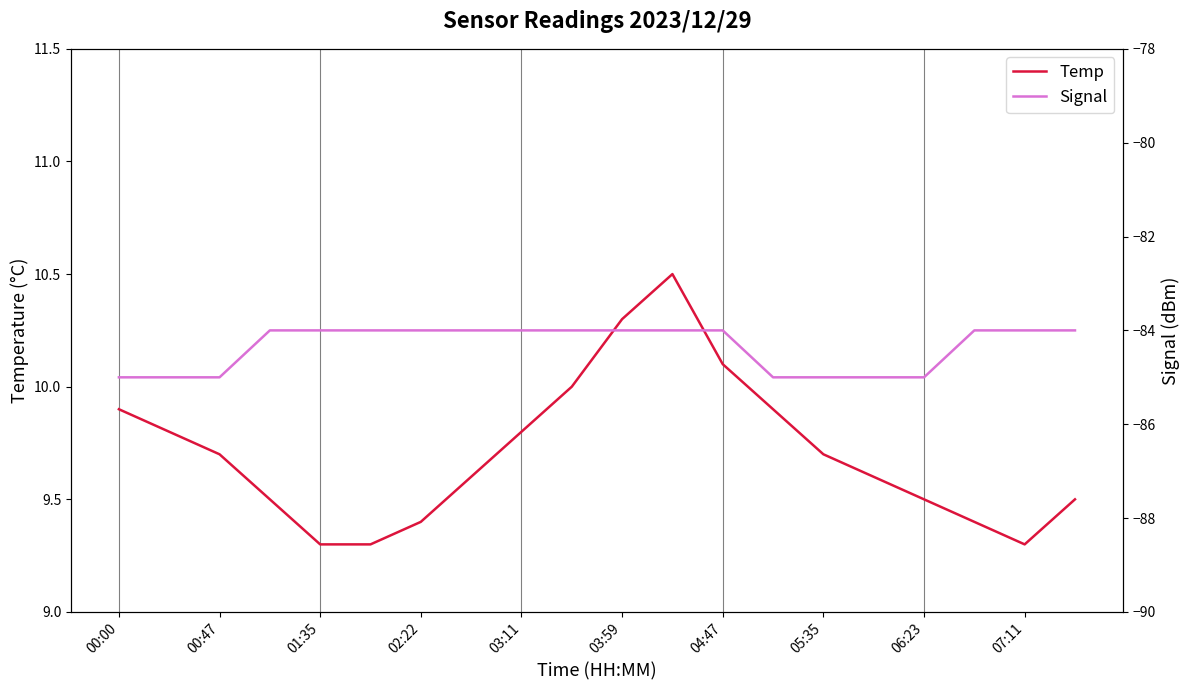

True or false: Temp and Signal cross at least once.

False